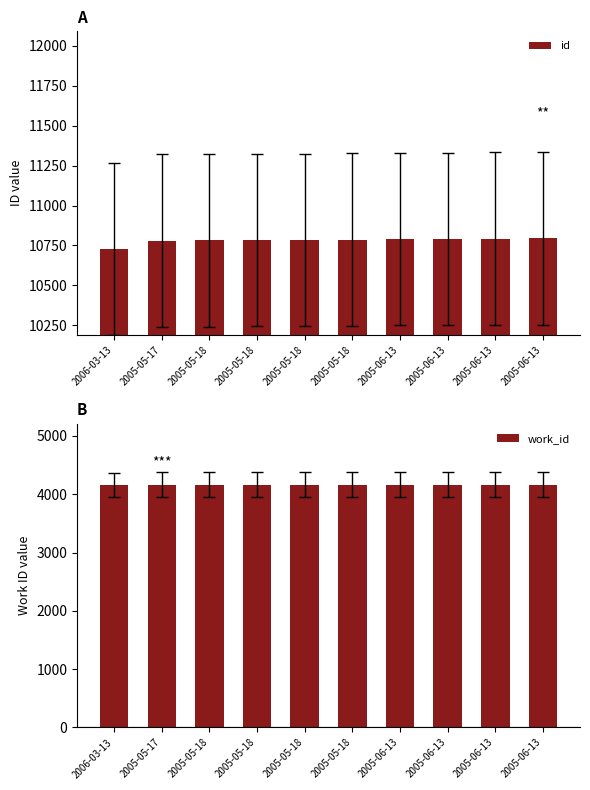

Reading left to right, what are all the values shown in this chart?

id: 2006-03-13=10727	2005-05-17=10781	2005-05-18=10782	2005-05-18=10783	2005-05-18=10784	2005-05-18=10786	2005-06-13=10790	2005-06-13=10791	2005-06-13=10793	2005-06-13=10794
work_id: 2006-03-13=4153	2005-05-17=4167	2005-05-18=4167	2005-05-18=4167	2005-05-18=4167	2005-05-18=4167	2005-06-13=4167	2005-06-13=4167	2005-06-13=4167	2005-06-13=4167